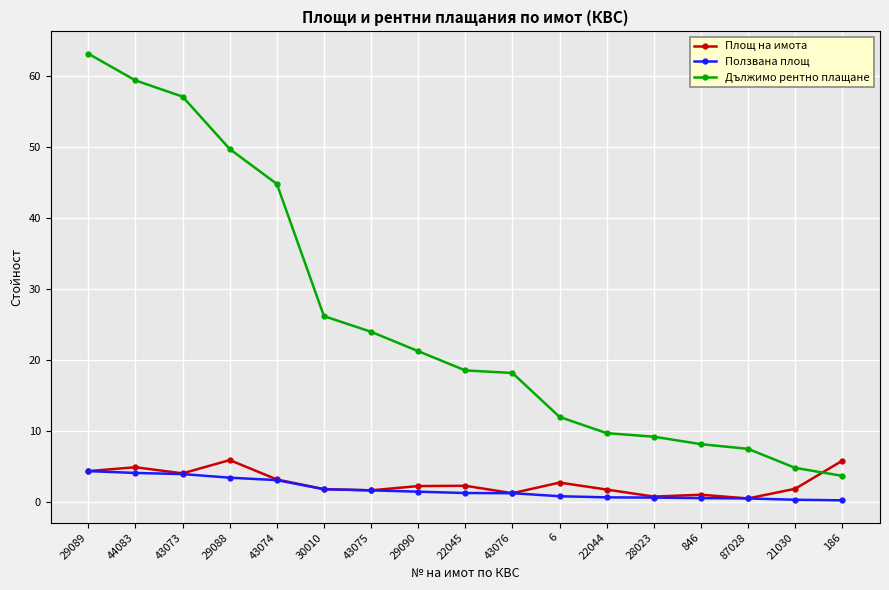

List the series in order of their peak value, highest first.

Дължимо рентно плащане, Площ на имота, Ползвана площ